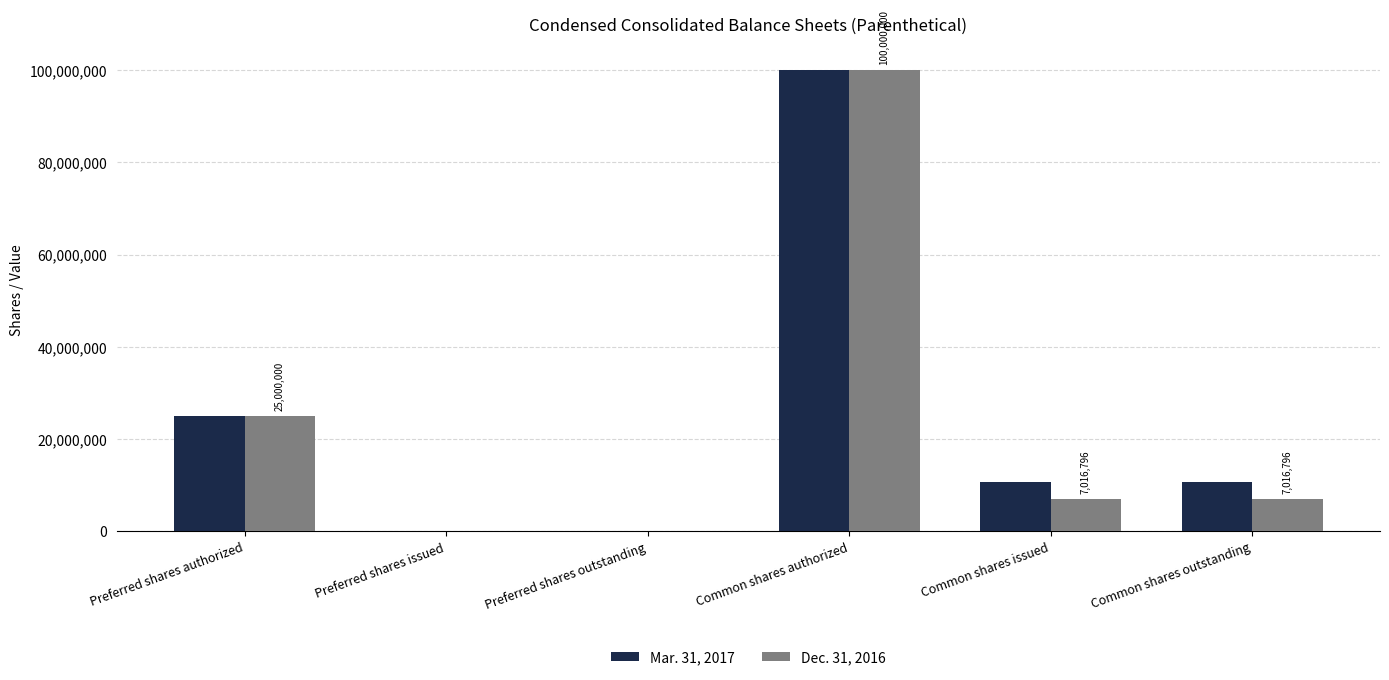

Reading right to left, list all the values displayed in this chart.

Mar. 31, 2017: 10734025	10734025	100000000	0	0	25000000
Dec. 31, 2016: 7016796	7016796	100000000	0	0	25000000